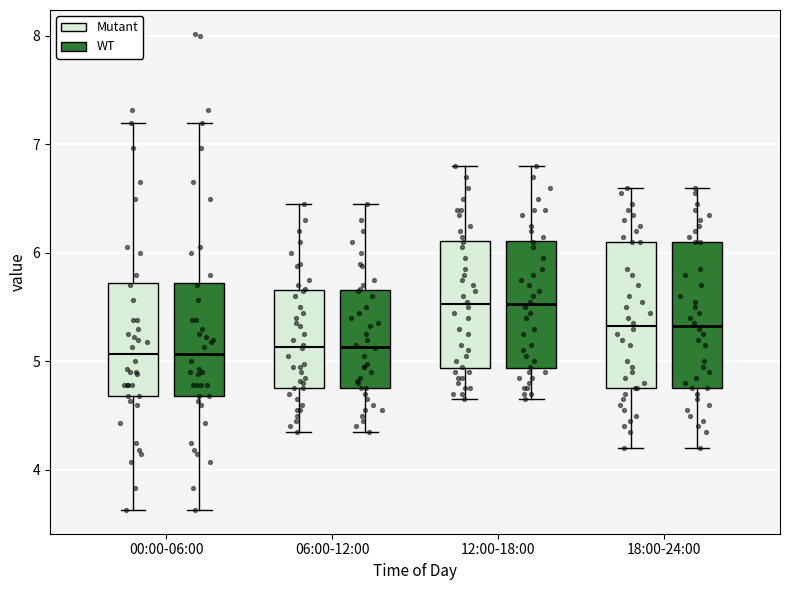

Reading left to right, transcribe this box plot: for each box, give where its median line is, the range the box spans, and where its two whiskers end, as read against the y-axis. The values are not printed on the chart, so give them approximately, as read against the axis.

00:00-06:00 (Mutant): median 5.1, box 4.7 to 5.7, whiskers 3.6 to 7.2
00:00-06:00 (WT): median 5.1, box 4.7 to 5.7, whiskers 3.6 to 7.2
06:00-12:00 (Mutant): median 5.1, box 4.8 to 5.7, whiskers 4.4 to 6.5
06:00-12:00 (WT): median 5.1, box 4.8 to 5.7, whiskers 4.4 to 6.5
12:00-18:00 (Mutant): median 5.5, box 4.9 to 6.1, whiskers 4.7 to 6.8
12:00-18:00 (WT): median 5.5, box 4.9 to 6.1, whiskers 4.7 to 6.8
18:00-24:00 (Mutant): median 5.3, box 4.8 to 6.1, whiskers 4.2 to 6.6
18:00-24:00 (WT): median 5.3, box 4.8 to 6.1, whiskers 4.2 to 6.6